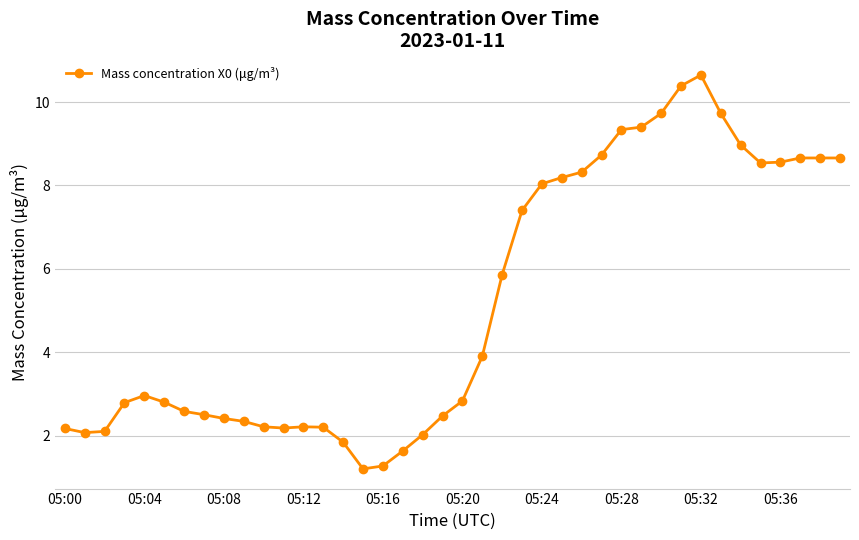

What is the smallest value displayed?

1.2